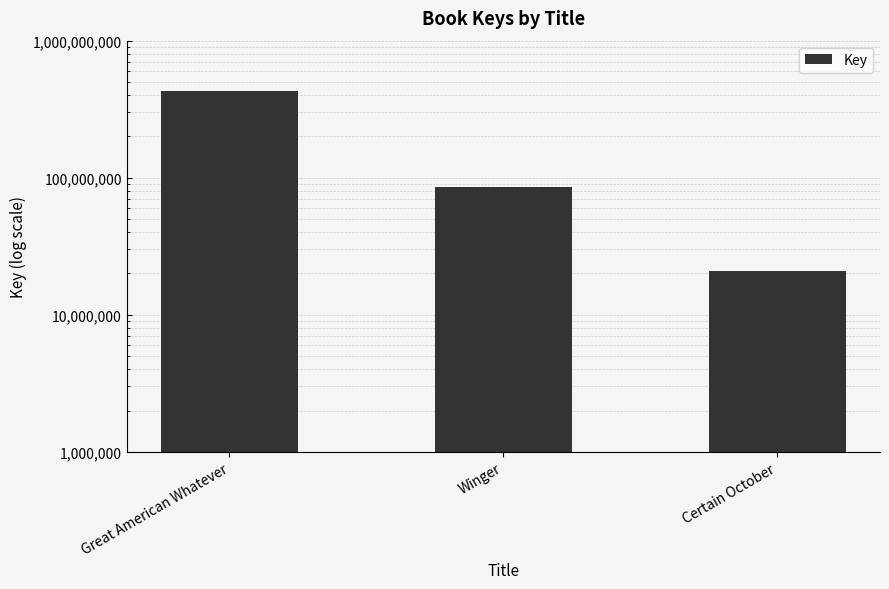

List the labels in order of value, largest first.

Great American Whatever, Winger, Certain October